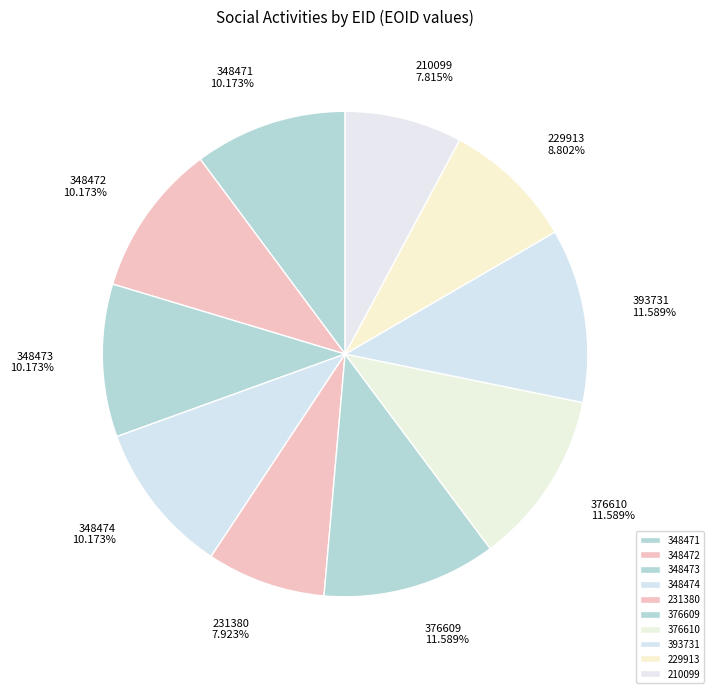

How many segments does this pie chart have?

10